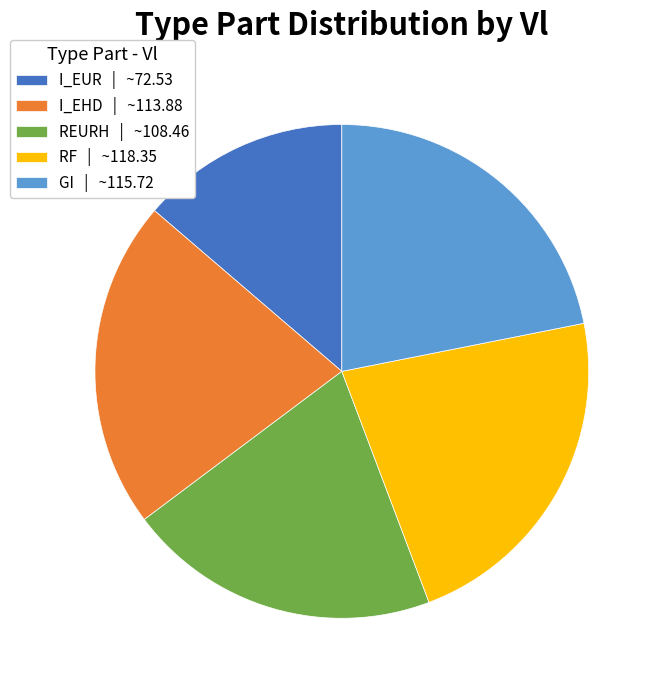

Is it true that I_EHD is 22% of the pie?

True